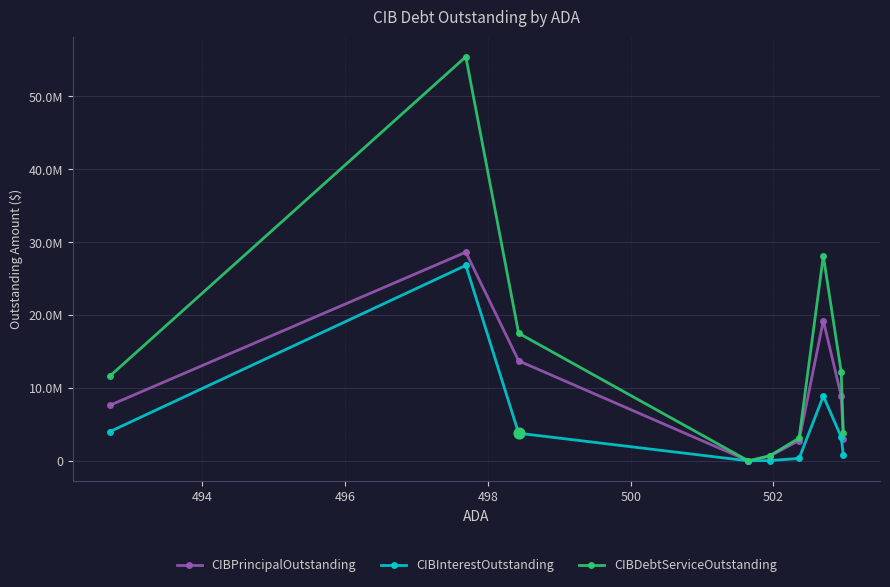

Which series has the largest total across all categories?

CIBDebtServiceOutstanding